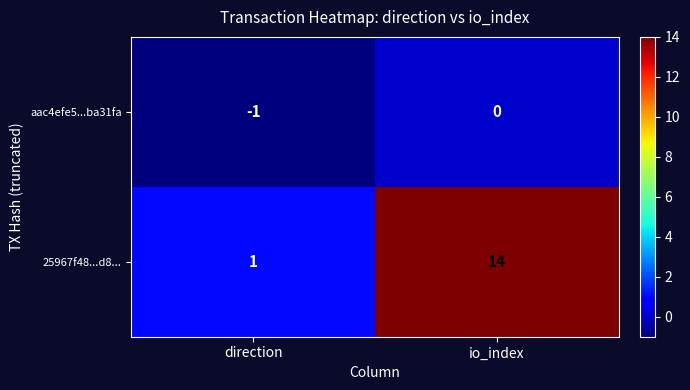

Rank the series at direction from lowest to highest value.

aac4efe5...ba31fa, 25967f48...d8...